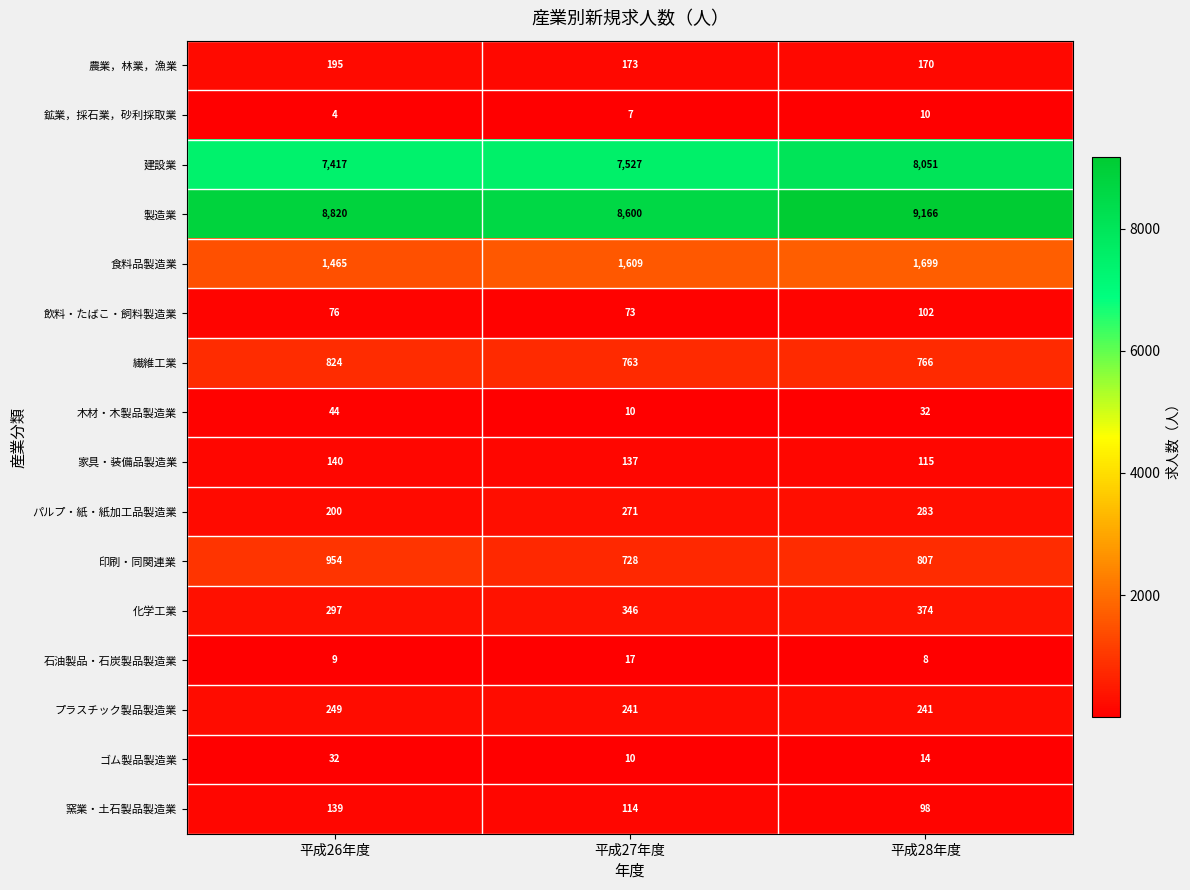

True or false: 飲料・たばこ・飼料製造業 has a value of 23 at 平成28年度.

False